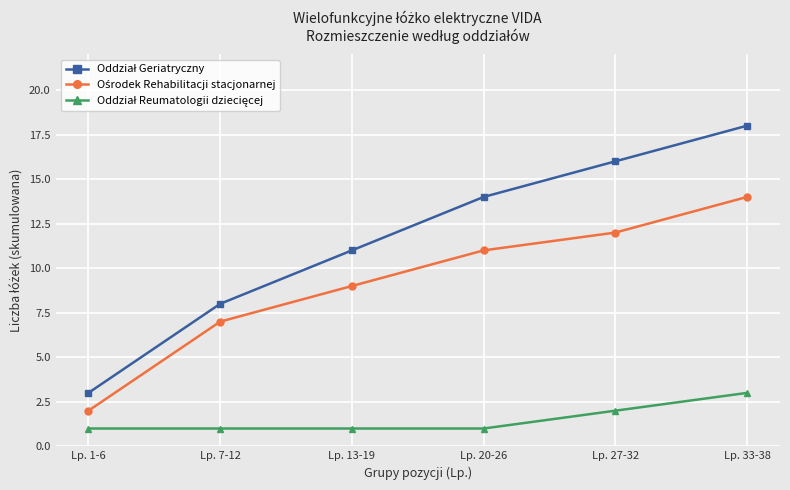

What is the label of the 1st point from the left?

Lp. 1-6